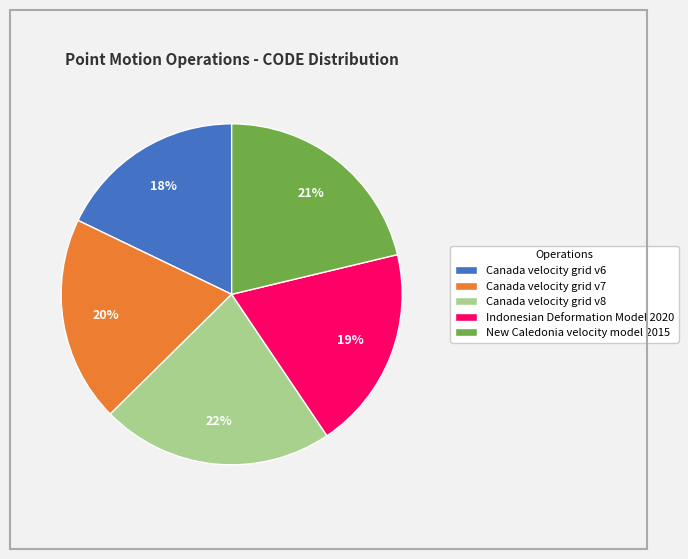

What percentage is the Indonesian Deformation Model 2020 slice, to the nearest percent?

19%